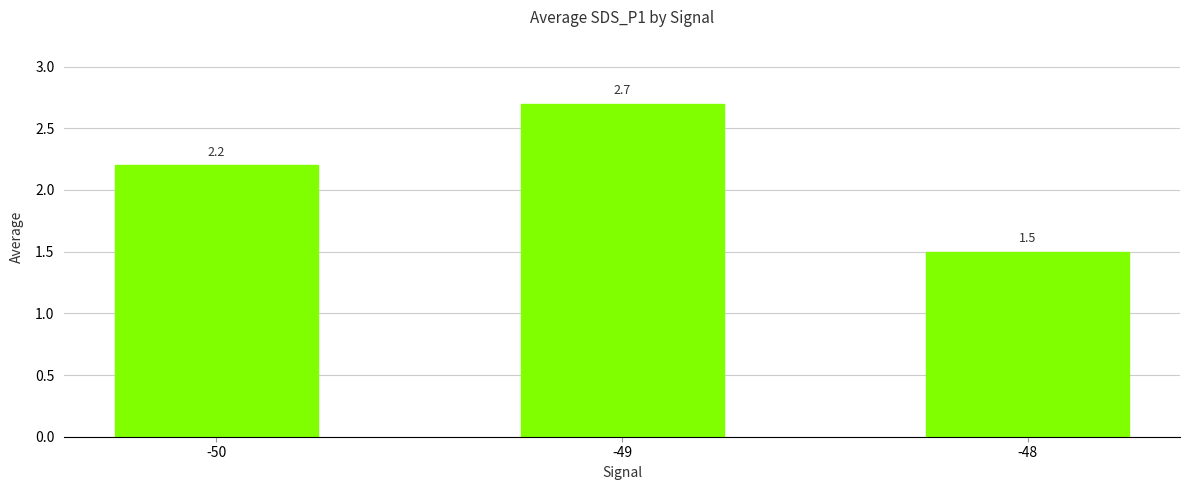

Reading left to right, extract all data points from this chart.

2.2	2.7	1.5